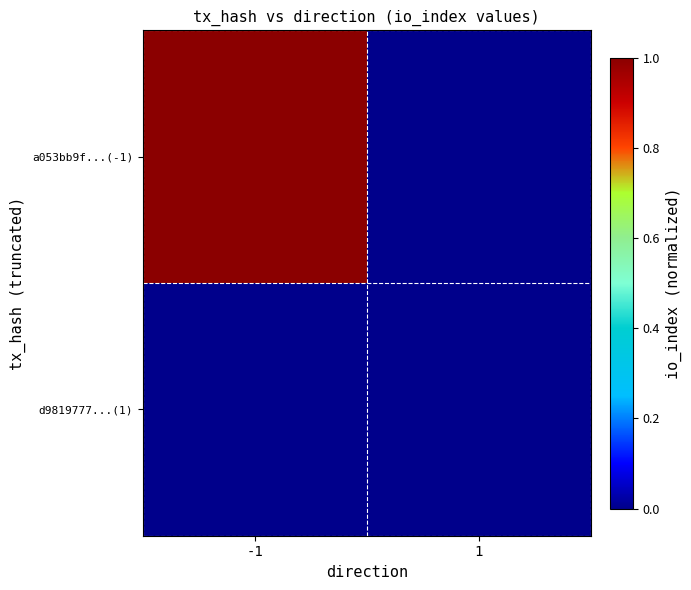

At 1, list the series in order from largest to smallest.

d9819777...(1), a053bb9f...(-1)